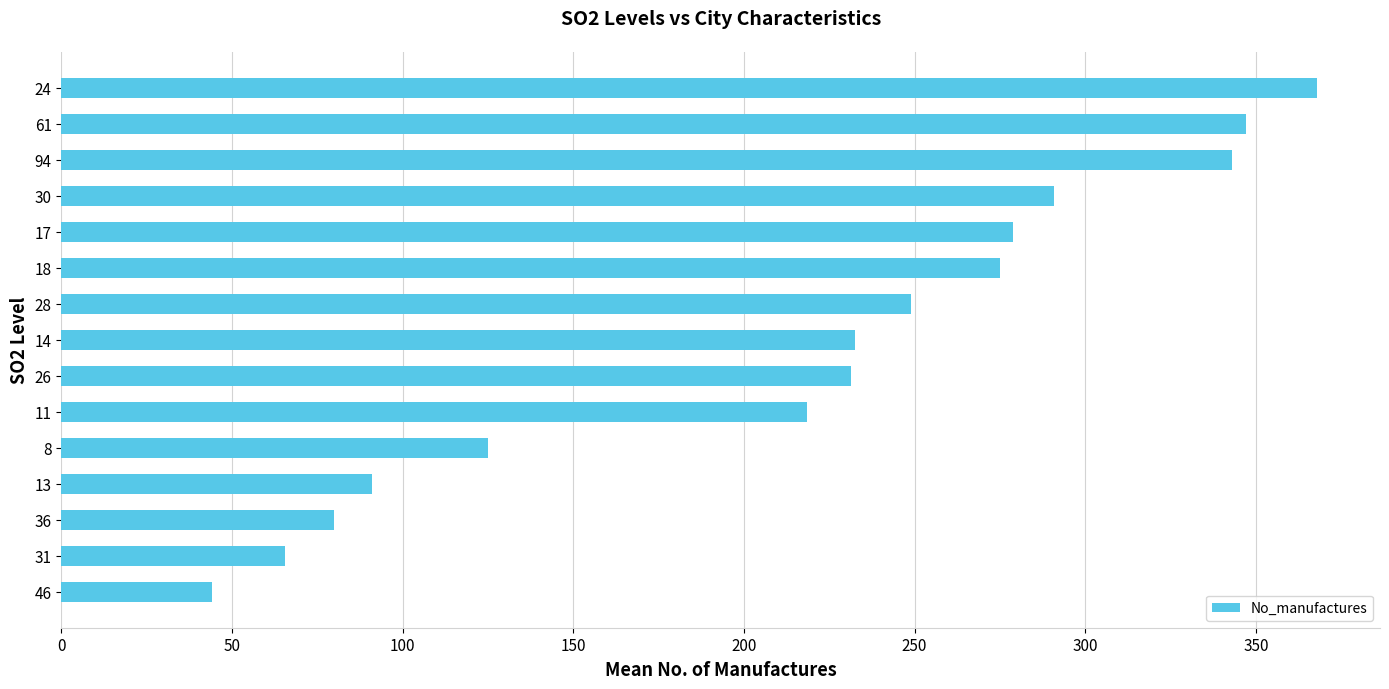

Where is the data nearest to the value 206?

11